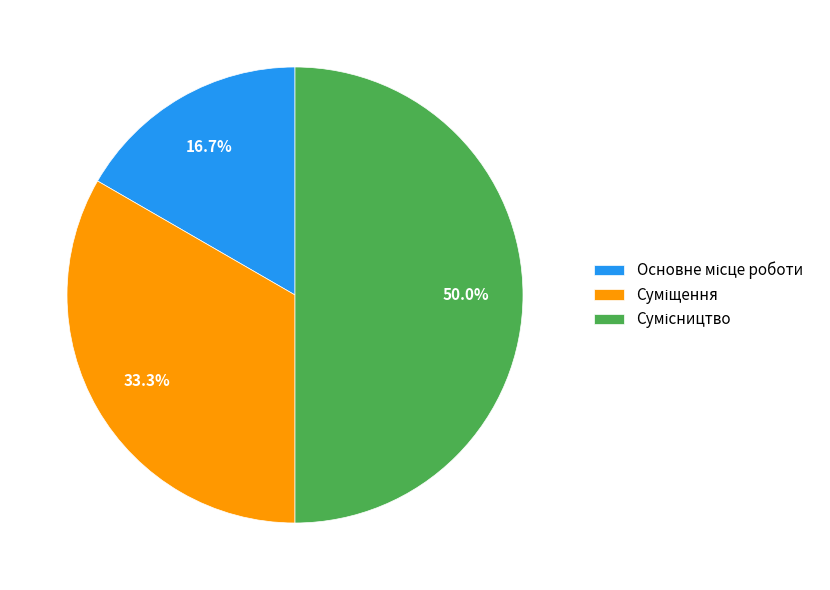

How many slices are in this pie chart?

3